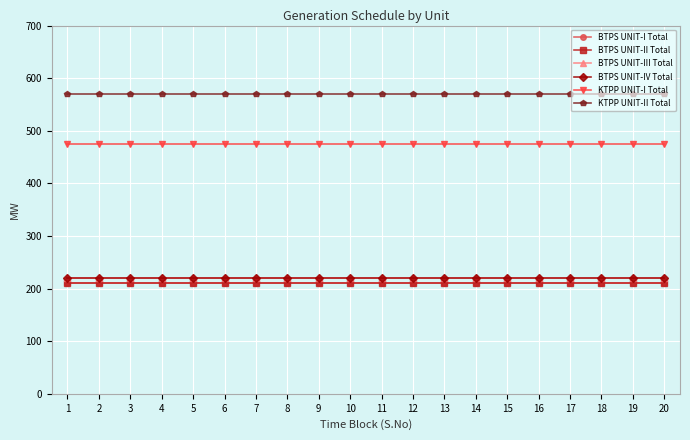

Does the chart have visible grid lines?

Yes